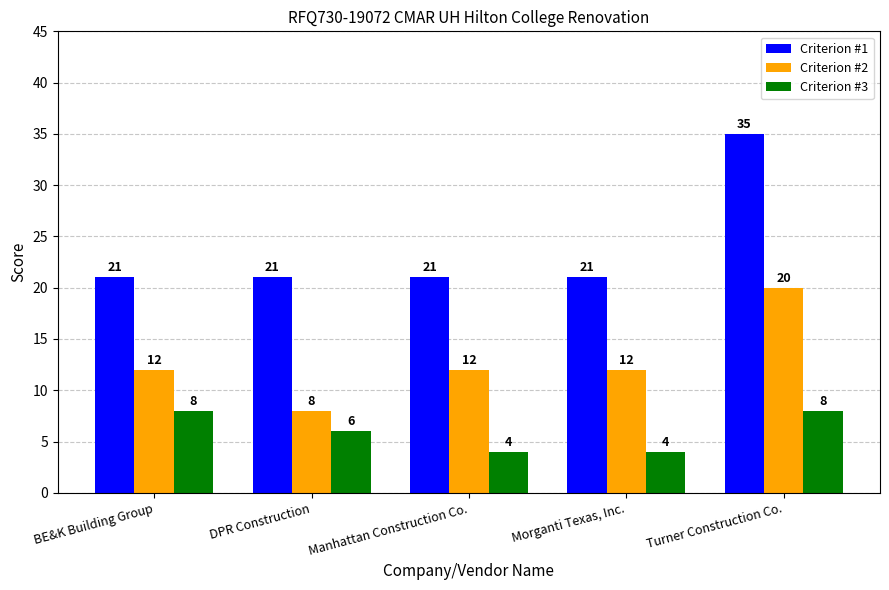

List the series in order of their overall mean, lowest first.

Criterion #3, Criterion #2, Criterion #1